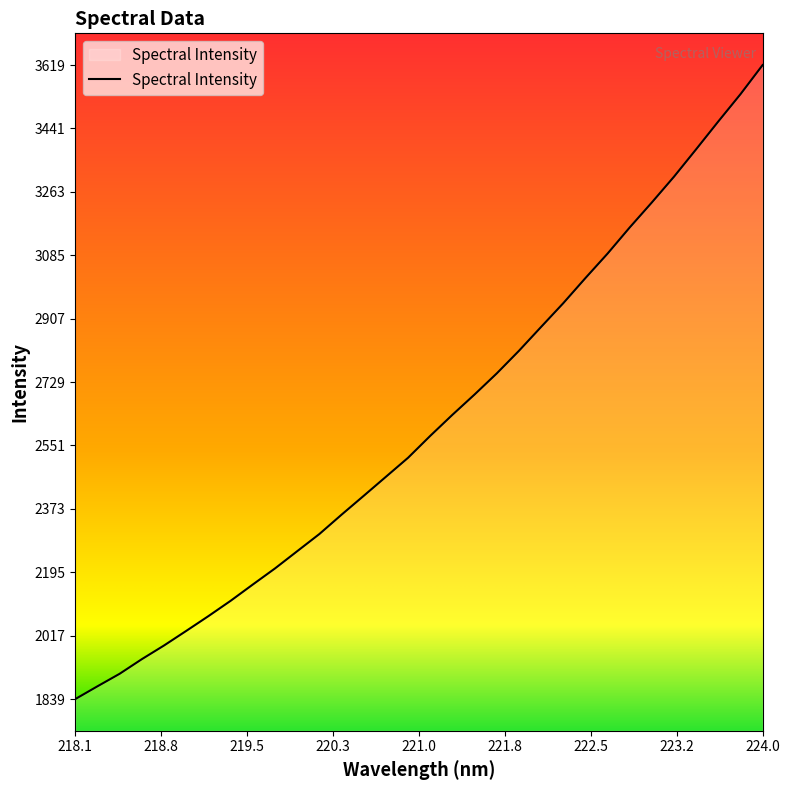

What is the greatest value displayed?

3619.2